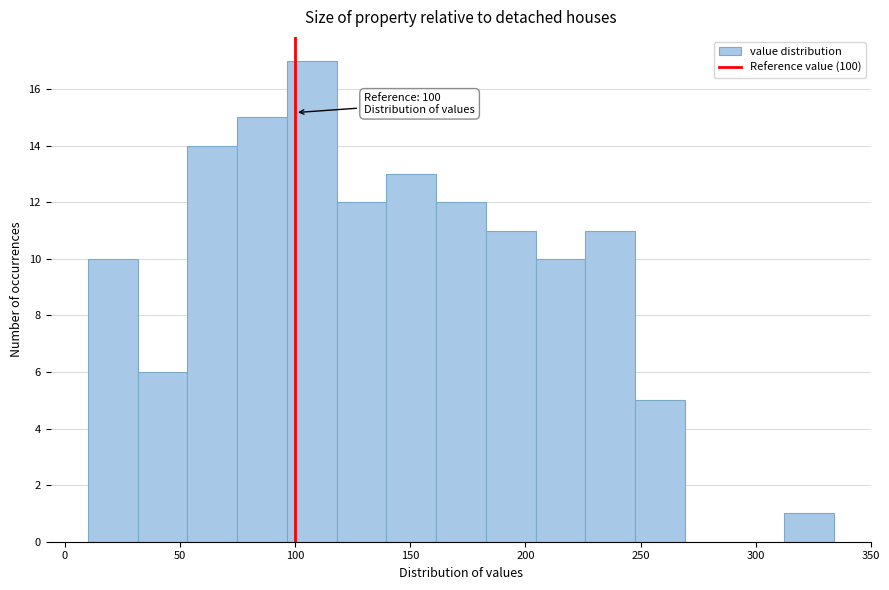

Which range on the x-axis has the tallest bar?

95 to 120